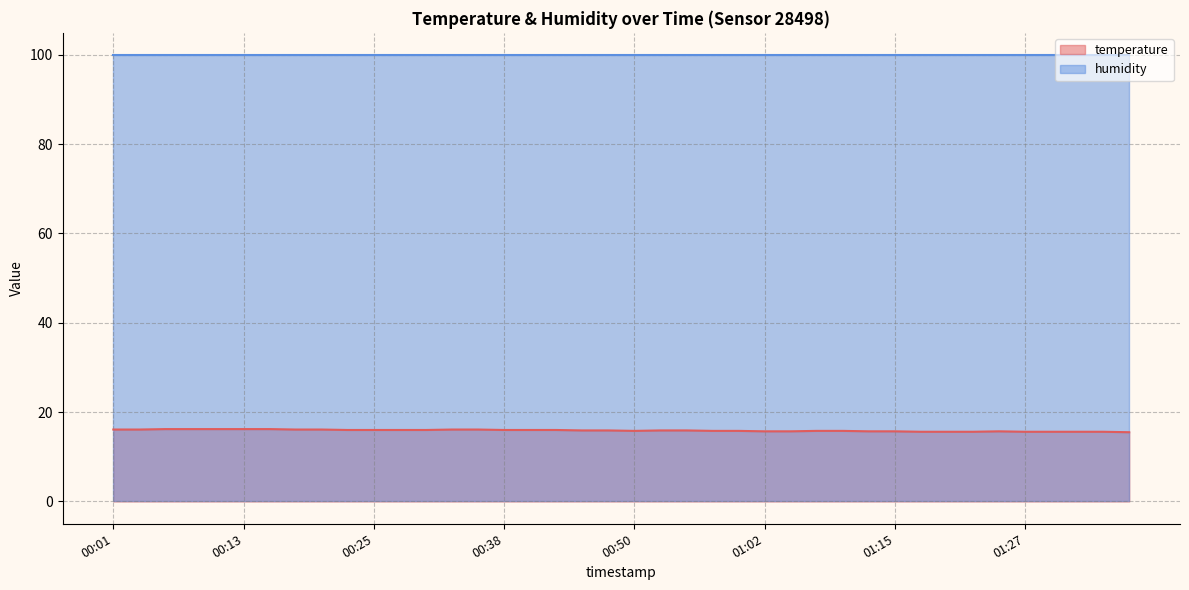

At which category does the chart reach its peak across all series?

00:06